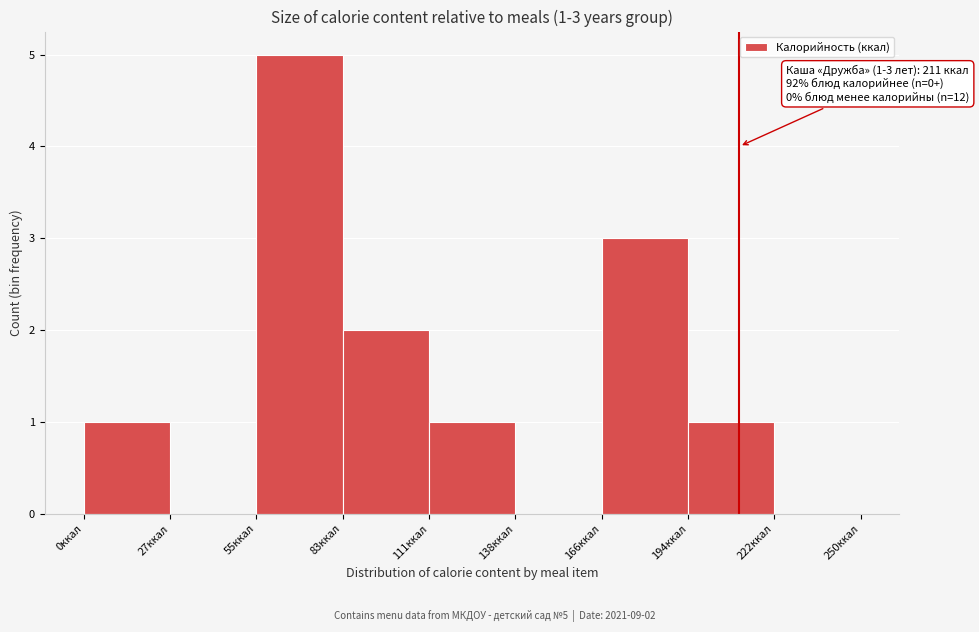

Which range on the x-axis has the tallest bar?

55 to 85